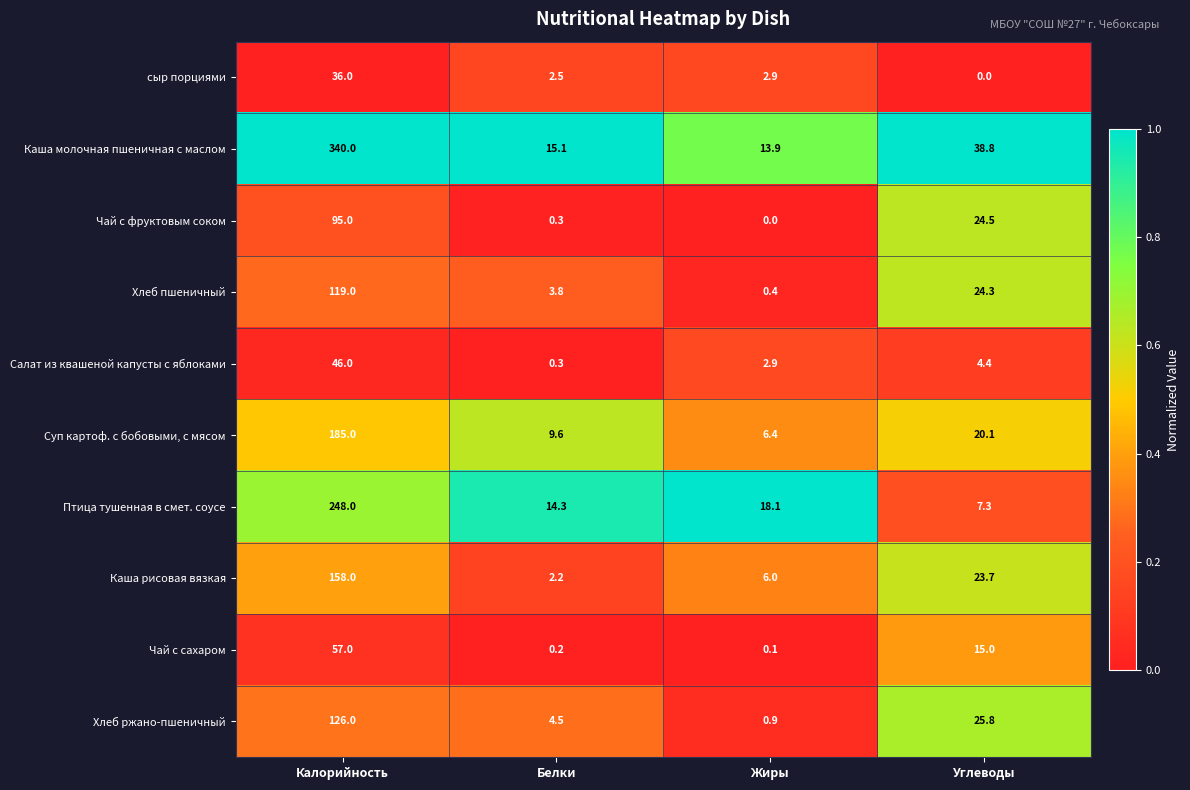

At which category is the sum across all series the highest?

Калорийность